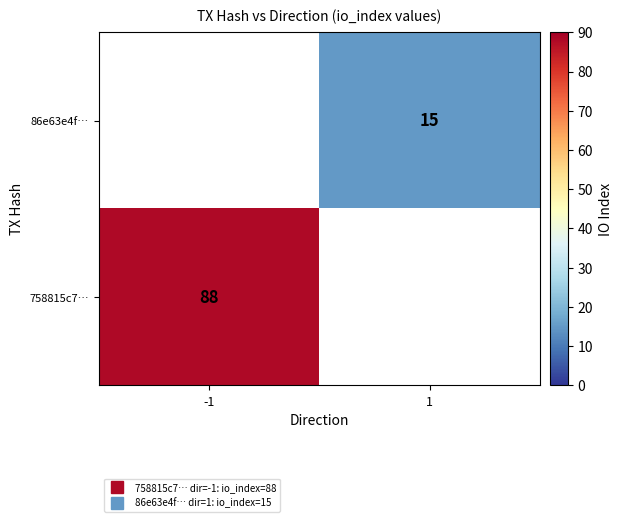

List the series in order of their overall mean, lowest first.

86e63e4f…, 758815c7…